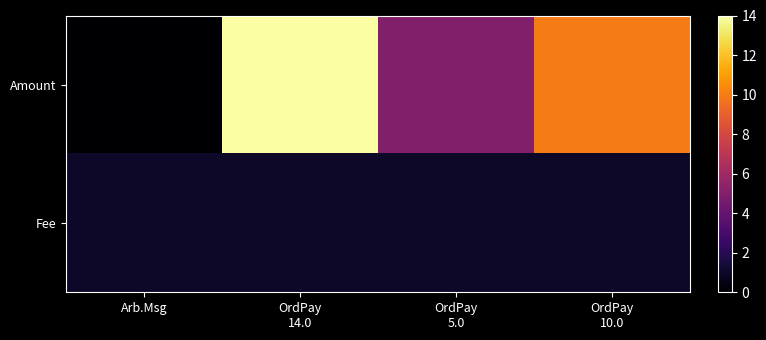

What is the total value across all series at OrdPay
14.0?

15